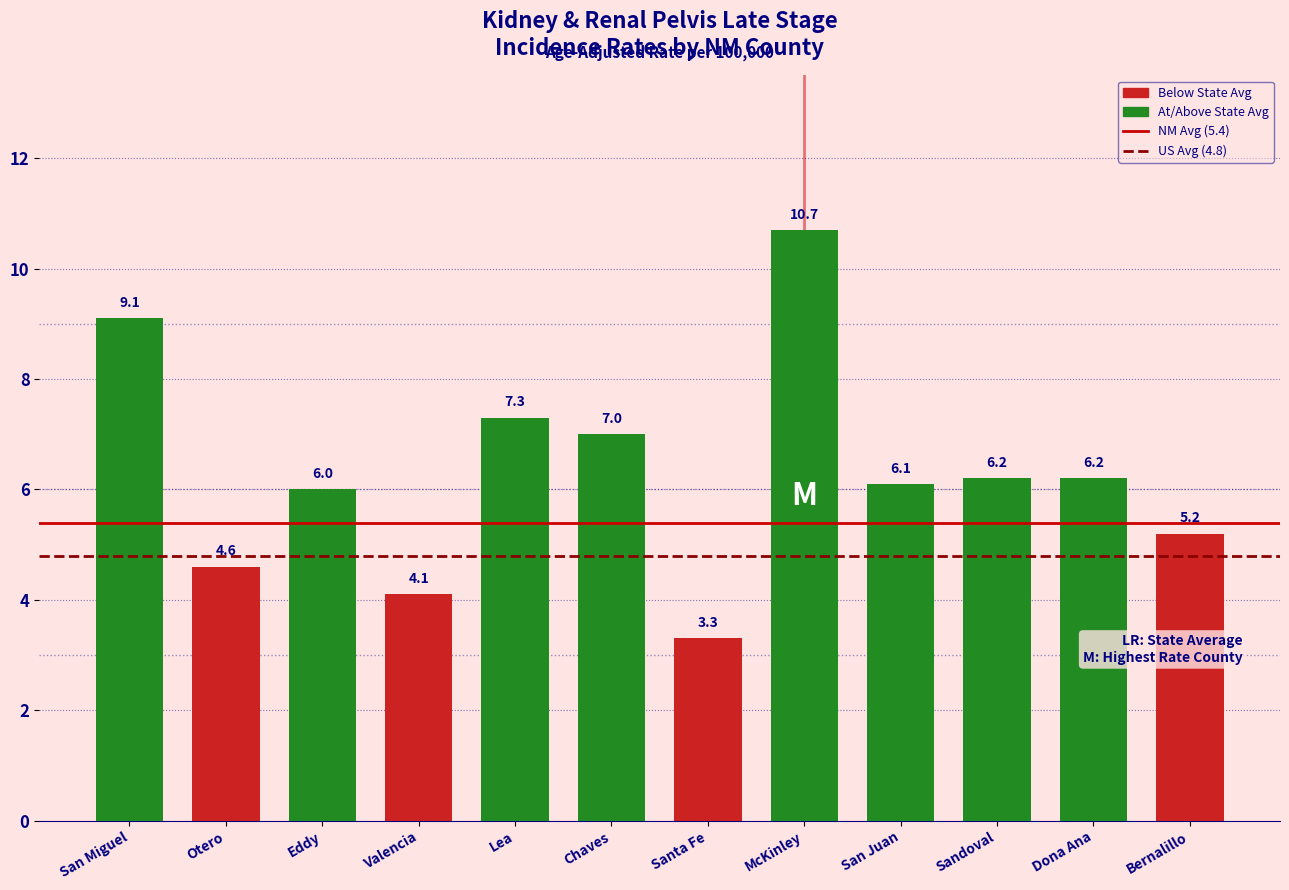

Reading right to left, transcribe all the data shown in this chart.

Bernalillo=5.2	Dona Ana=6.2	Sandoval=6.2	San Juan=6.1	McKinley=10.7	Santa Fe=3.3	Chaves=7.0	Lea=7.3	Valencia=4.1	Eddy=6.0	Otero=4.6	San Miguel=9.1